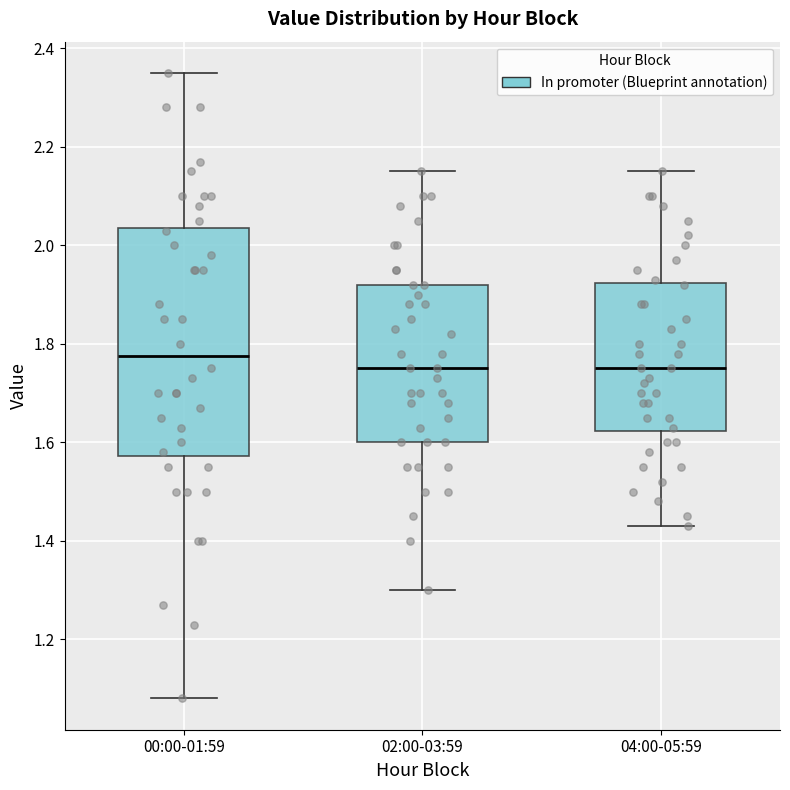

Comparing the boxes themselves (not the whiskers), which one is the tallest?

00:00-01:59